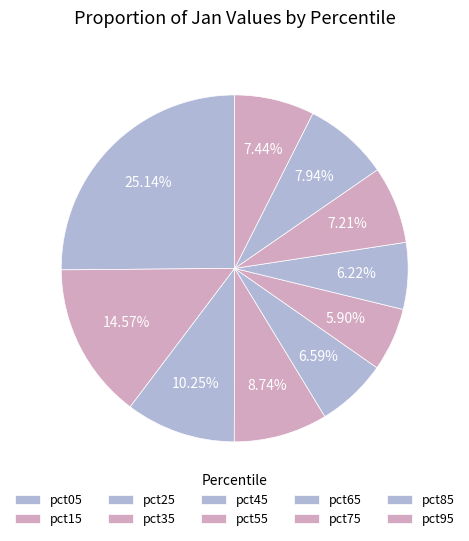

To the nearest percent, what is the combined percentage of pct55 and pct25?

16%